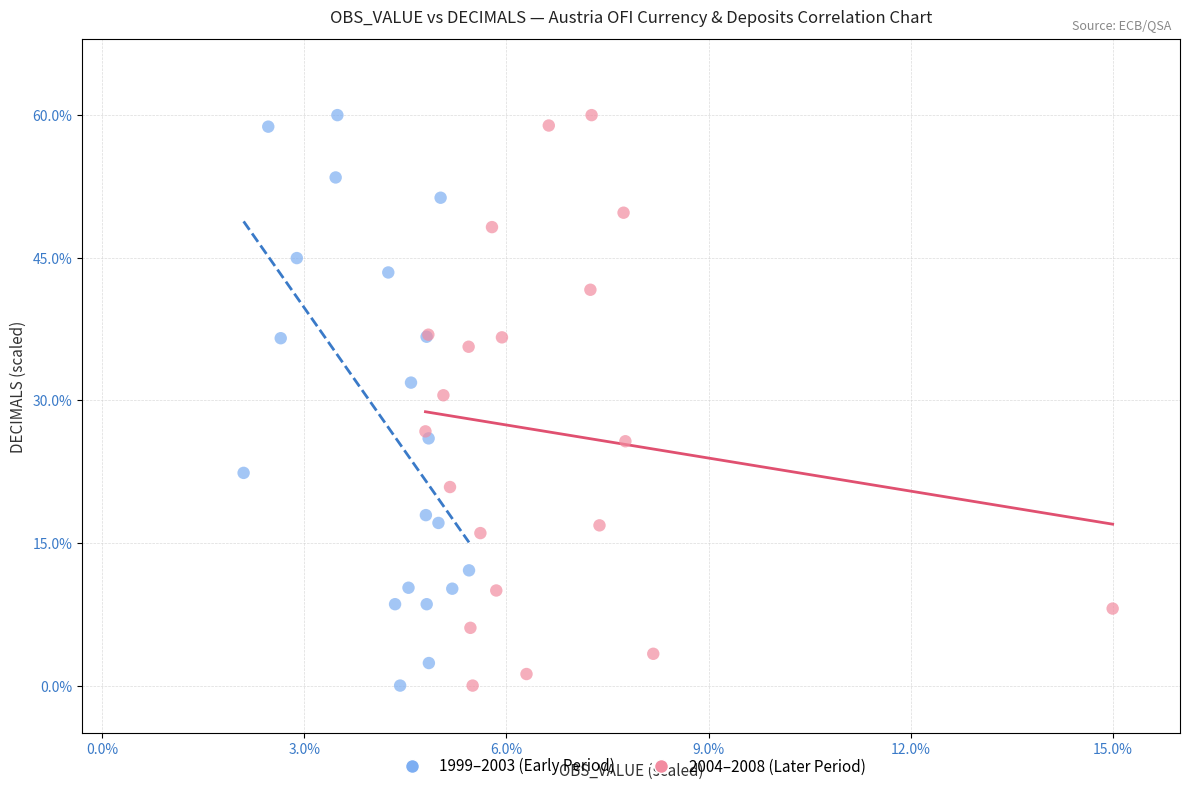

What are all the series names shown in the legend?

1999–2003 (Early Period), 2004–2008 (Later Period)